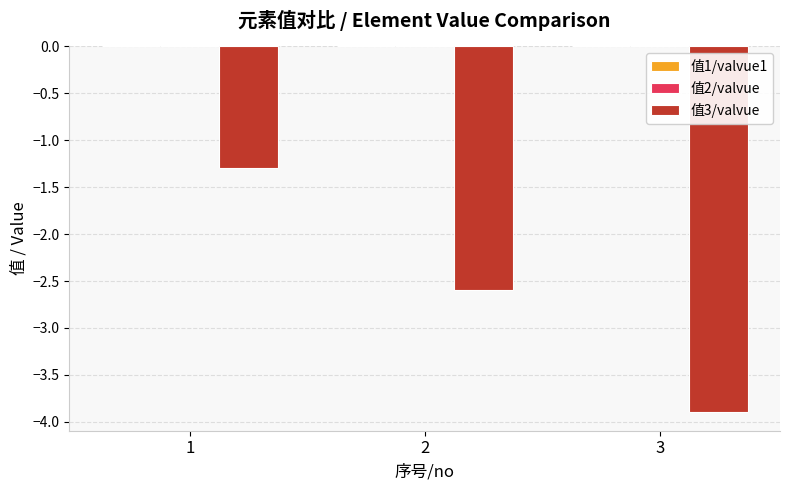

Does the chart contain any negative values?

Yes